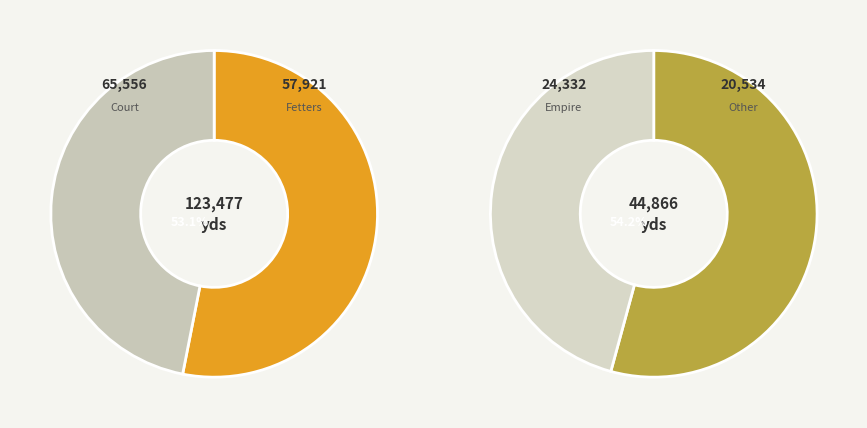

True or false: 2014-01-22 accounts for 2% of the total.

False